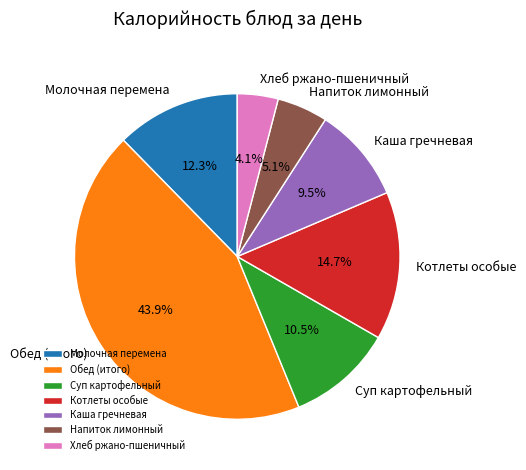

Which slice is the largest?

Обед (итого)